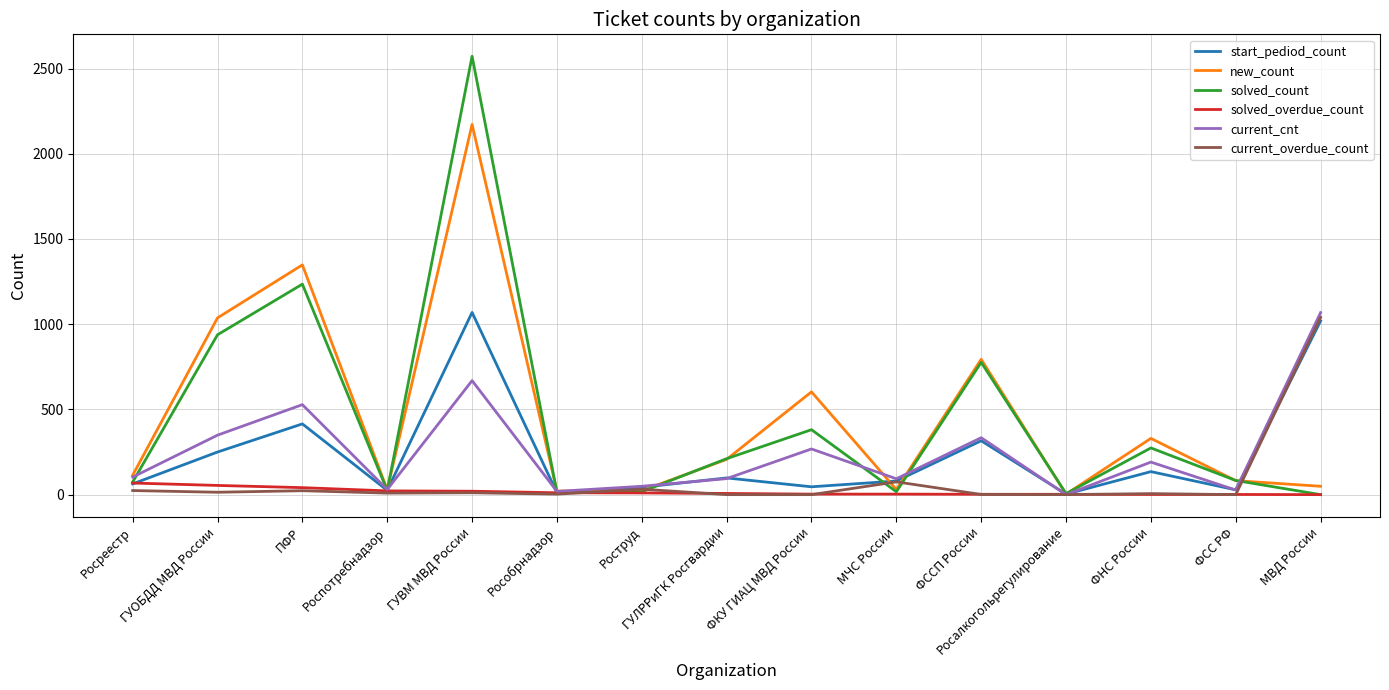

At which category is the sum across all series the highest?

ГУВМ МВД России